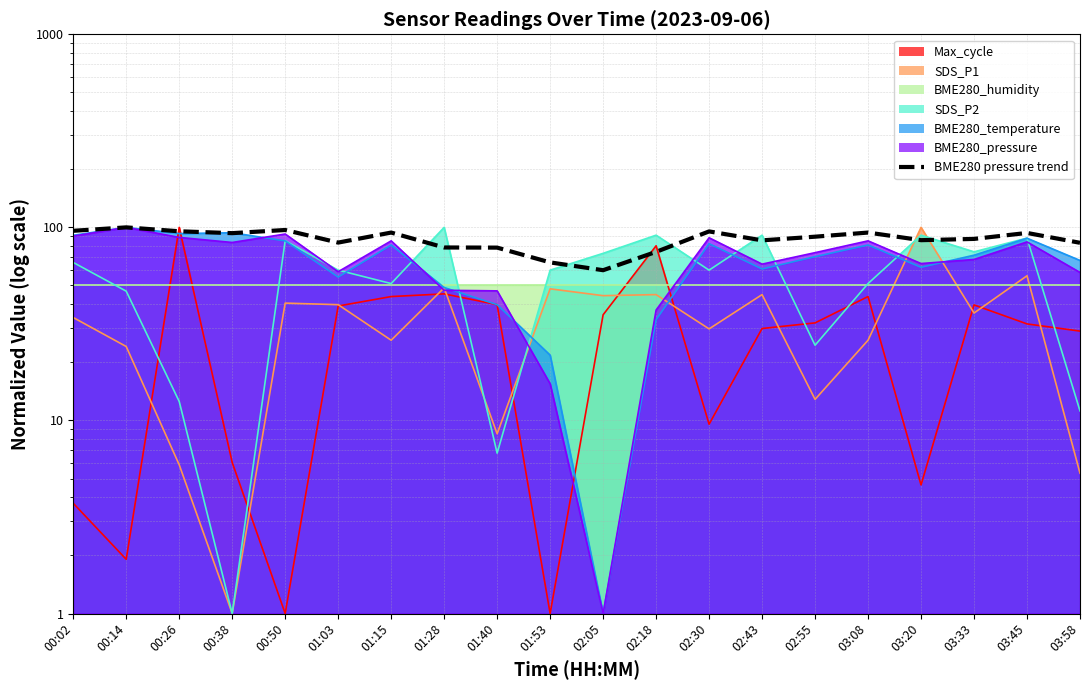

Where is the first local maximum?

00:14